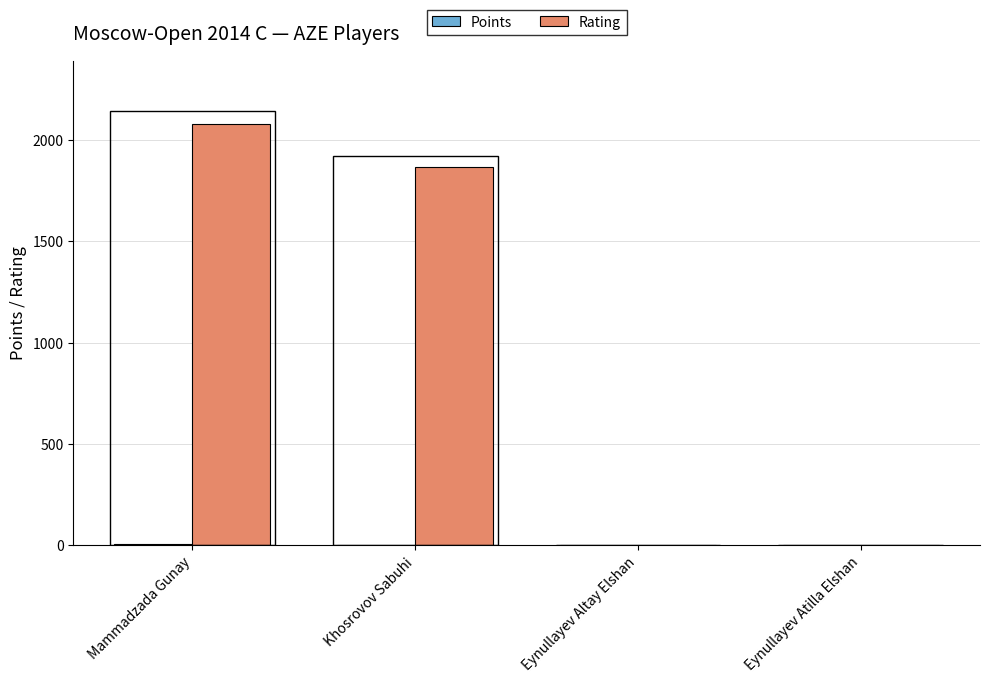

What is the sum of all Rating values?

3948.0